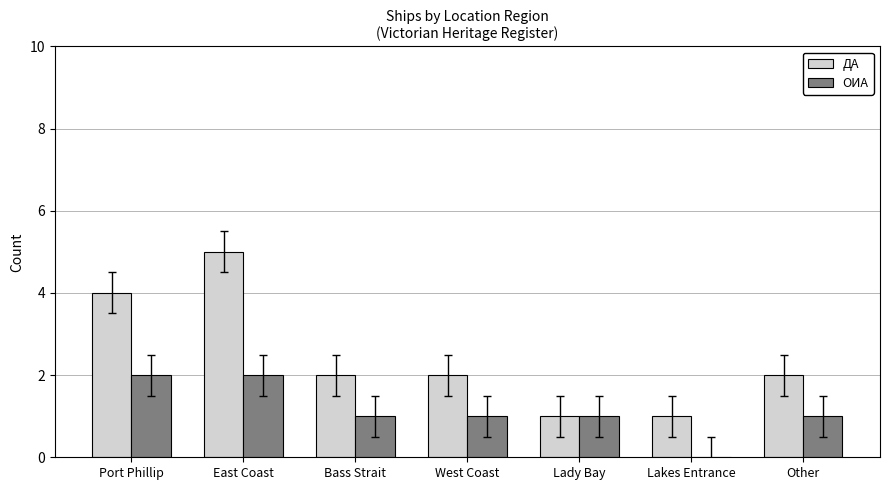

At which category is the sum across all series the highest?

East Coast